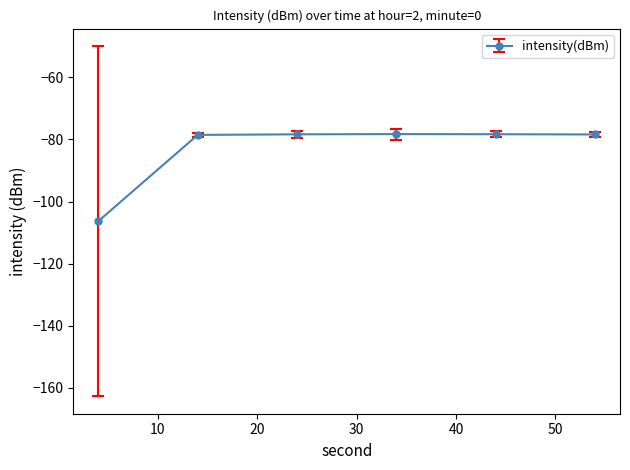

What is the sum of all values?

-498.3